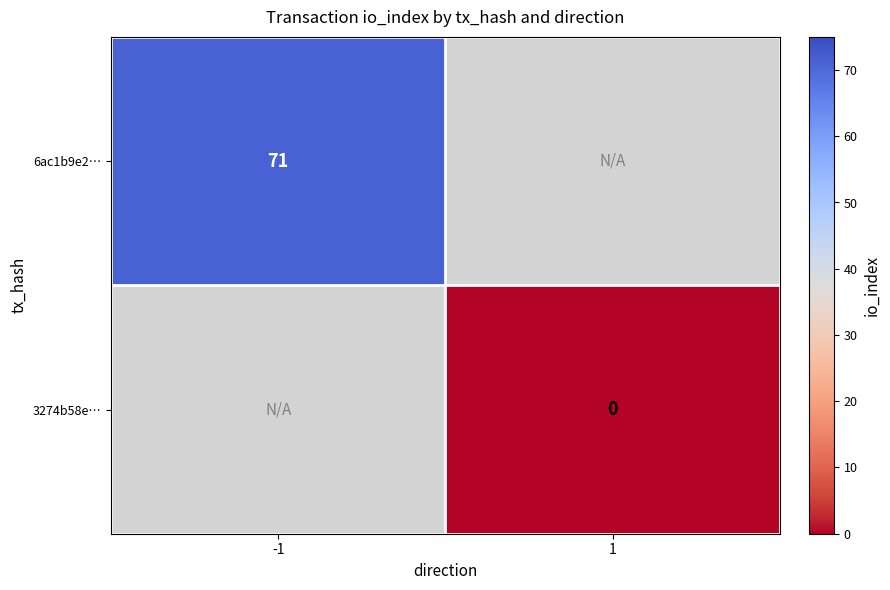

What is the greatest value displayed?

71.0